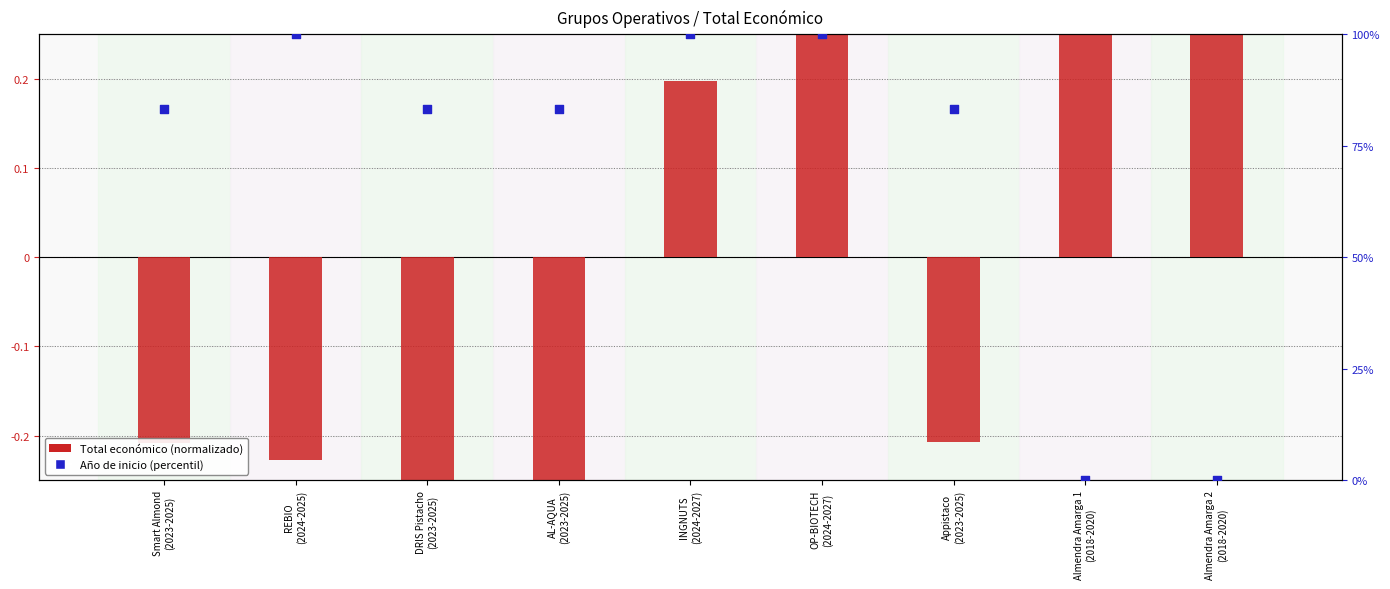

At which category is the sum across all series the highest?

OP-BIOTECH
(2024-2027)